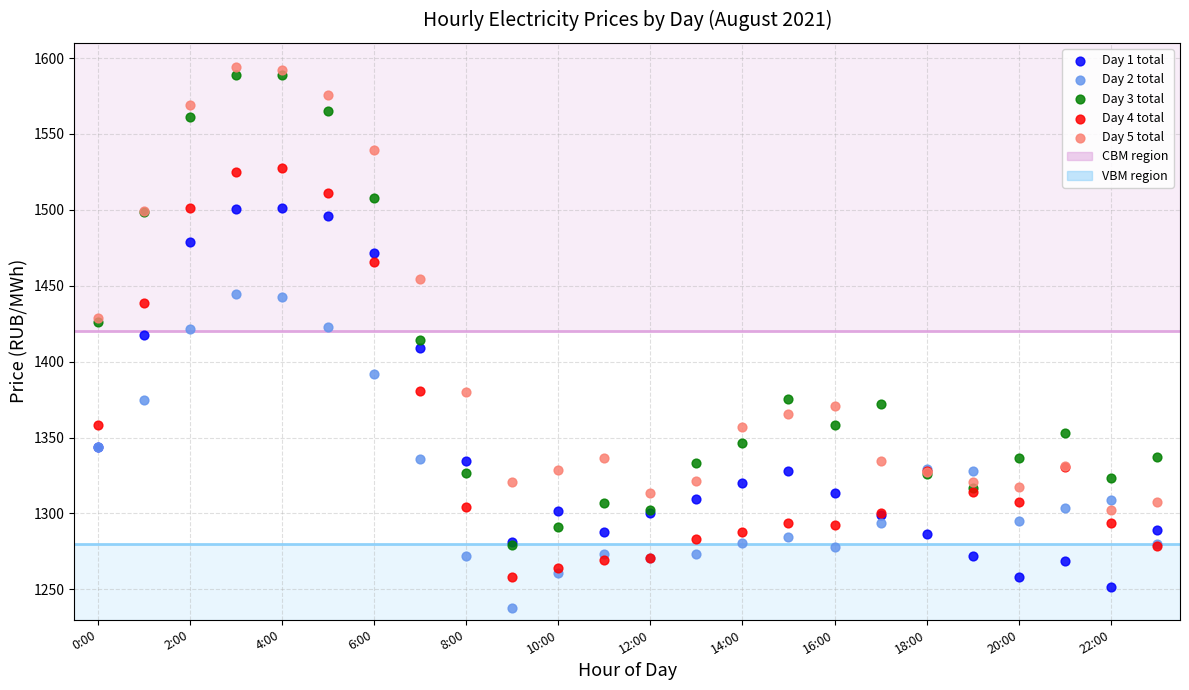

Which series has the largest Y range (max minus min)?

Day 3 total